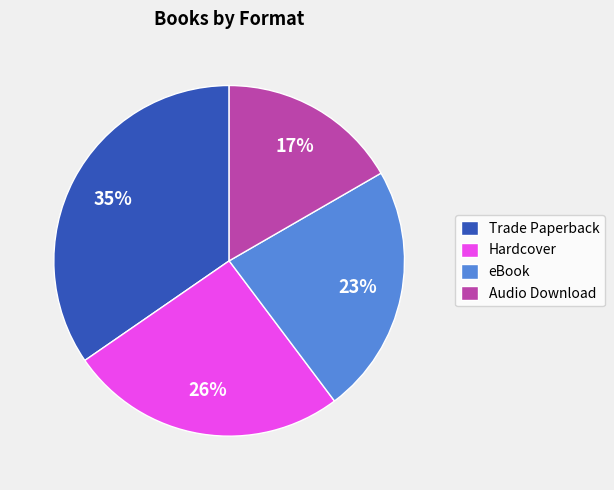

Does eBook account for over 50% of the chart?

No